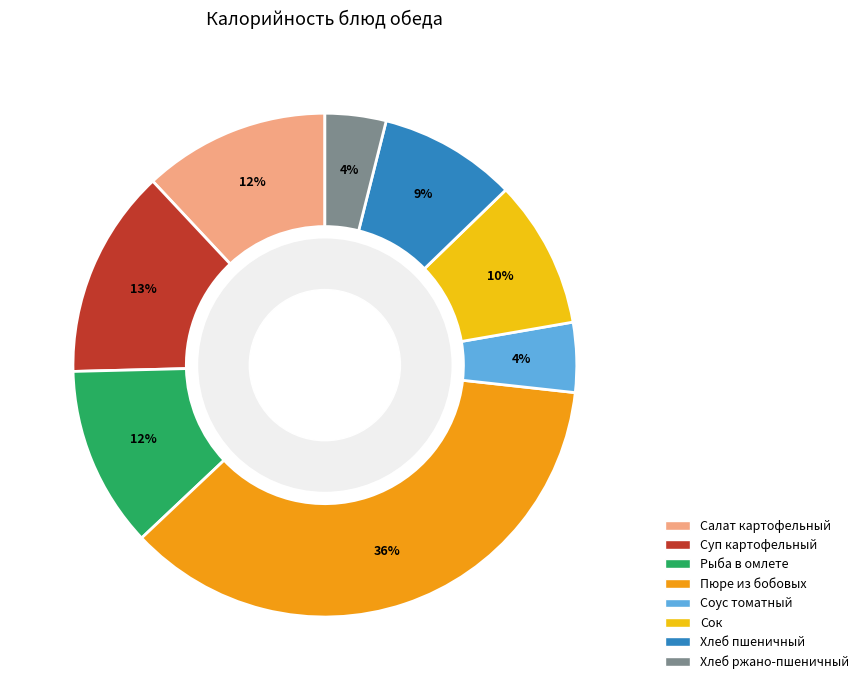

Do хлеб ржано-пшеничный and сок together represent more than half of the pie?

No